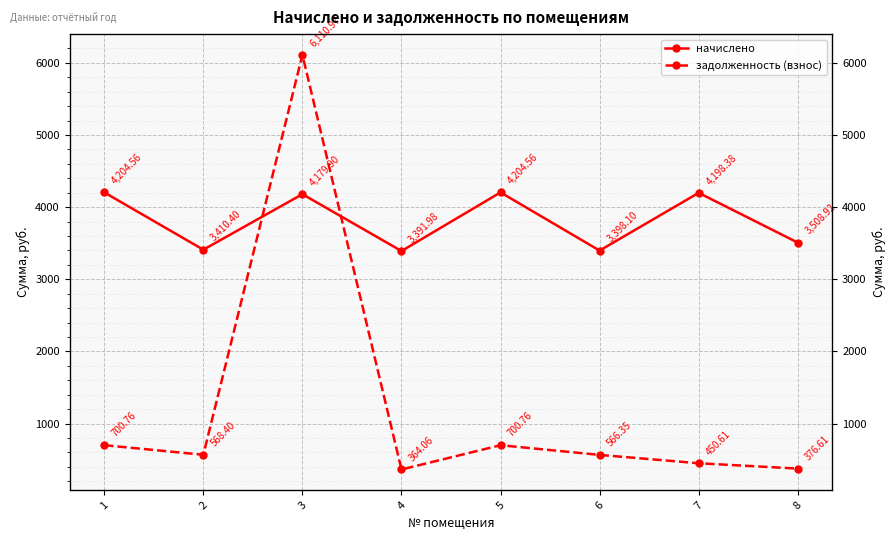

Which series has the largest range (max minus min)?

задолженность (взнос)